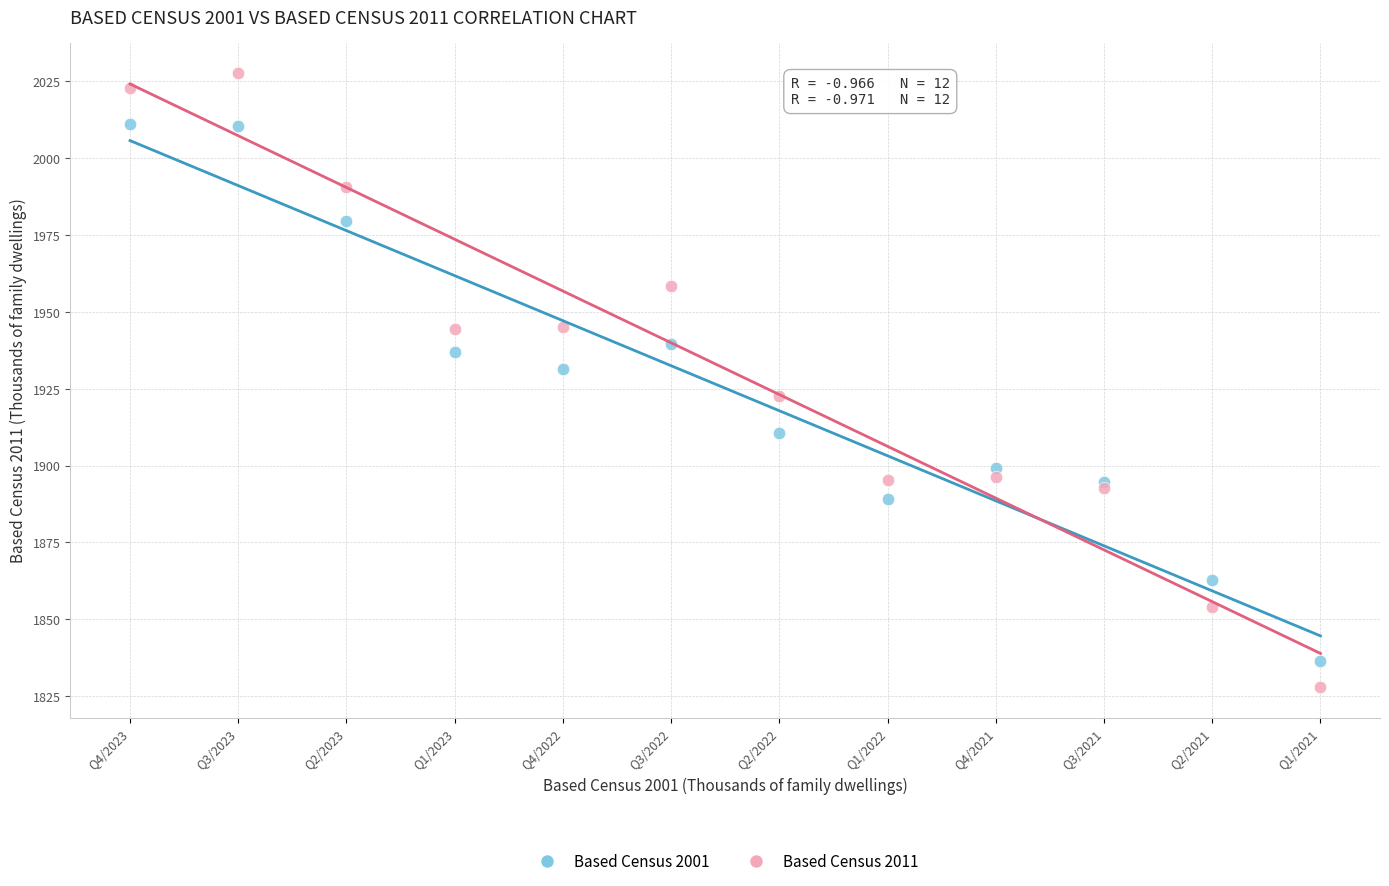

Which series contains the highest Y value?

Based Census 2011